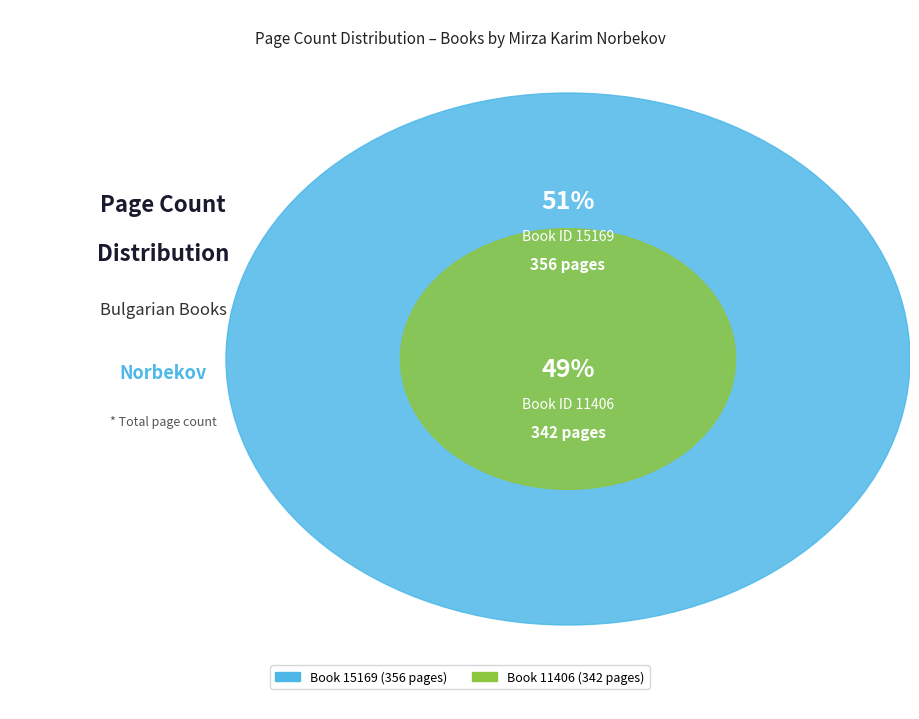

Combined, what portion of the pie is 15169 and 11406?

100.0%